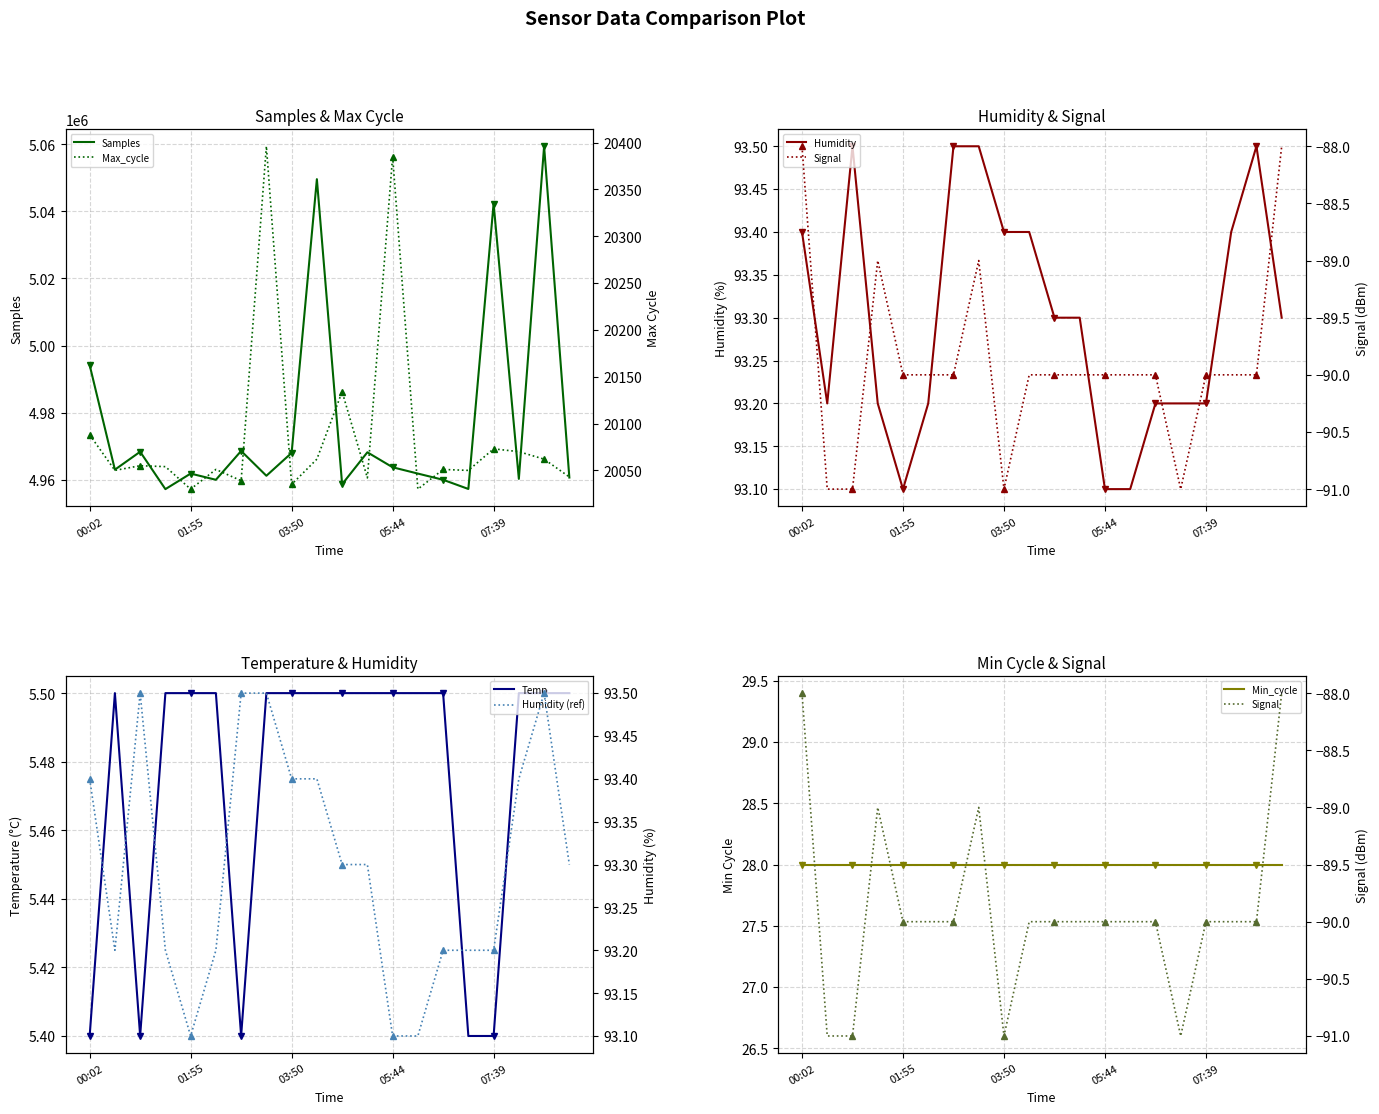

What is the approximate value of Temp at 02:52?

5.4